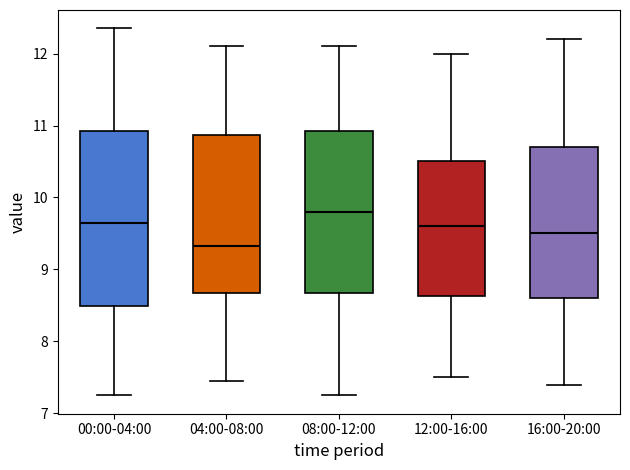

Reading left to right, transcribe this box plot: for each box, give where its median line is, the range the box spans, and where its two whiskers end, as read against the y-axis. The values are not printed on the chart, so give them approximately, as read against the axis.

00:00-04:00: median 9.7, box 8.5 to 10.9, whiskers 7.3 to 12.4
04:00-08:00: median 9.3, box 8.7 to 10.9, whiskers 7.5 to 12.1
08:00-12:00: median 9.8, box 8.7 to 10.9, whiskers 7.3 to 12.1
12:00-16:00: median 9.6, box 8.6 to 10.5, whiskers 7.5 to 12.0
16:00-20:00: median 9.5, box 8.6 to 10.7, whiskers 7.4 to 12.2